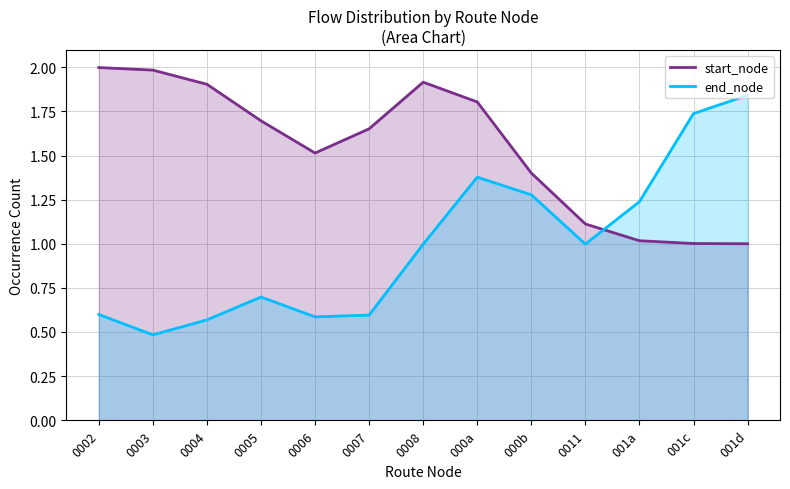

What is the minimum value shown in the chart?

0.5